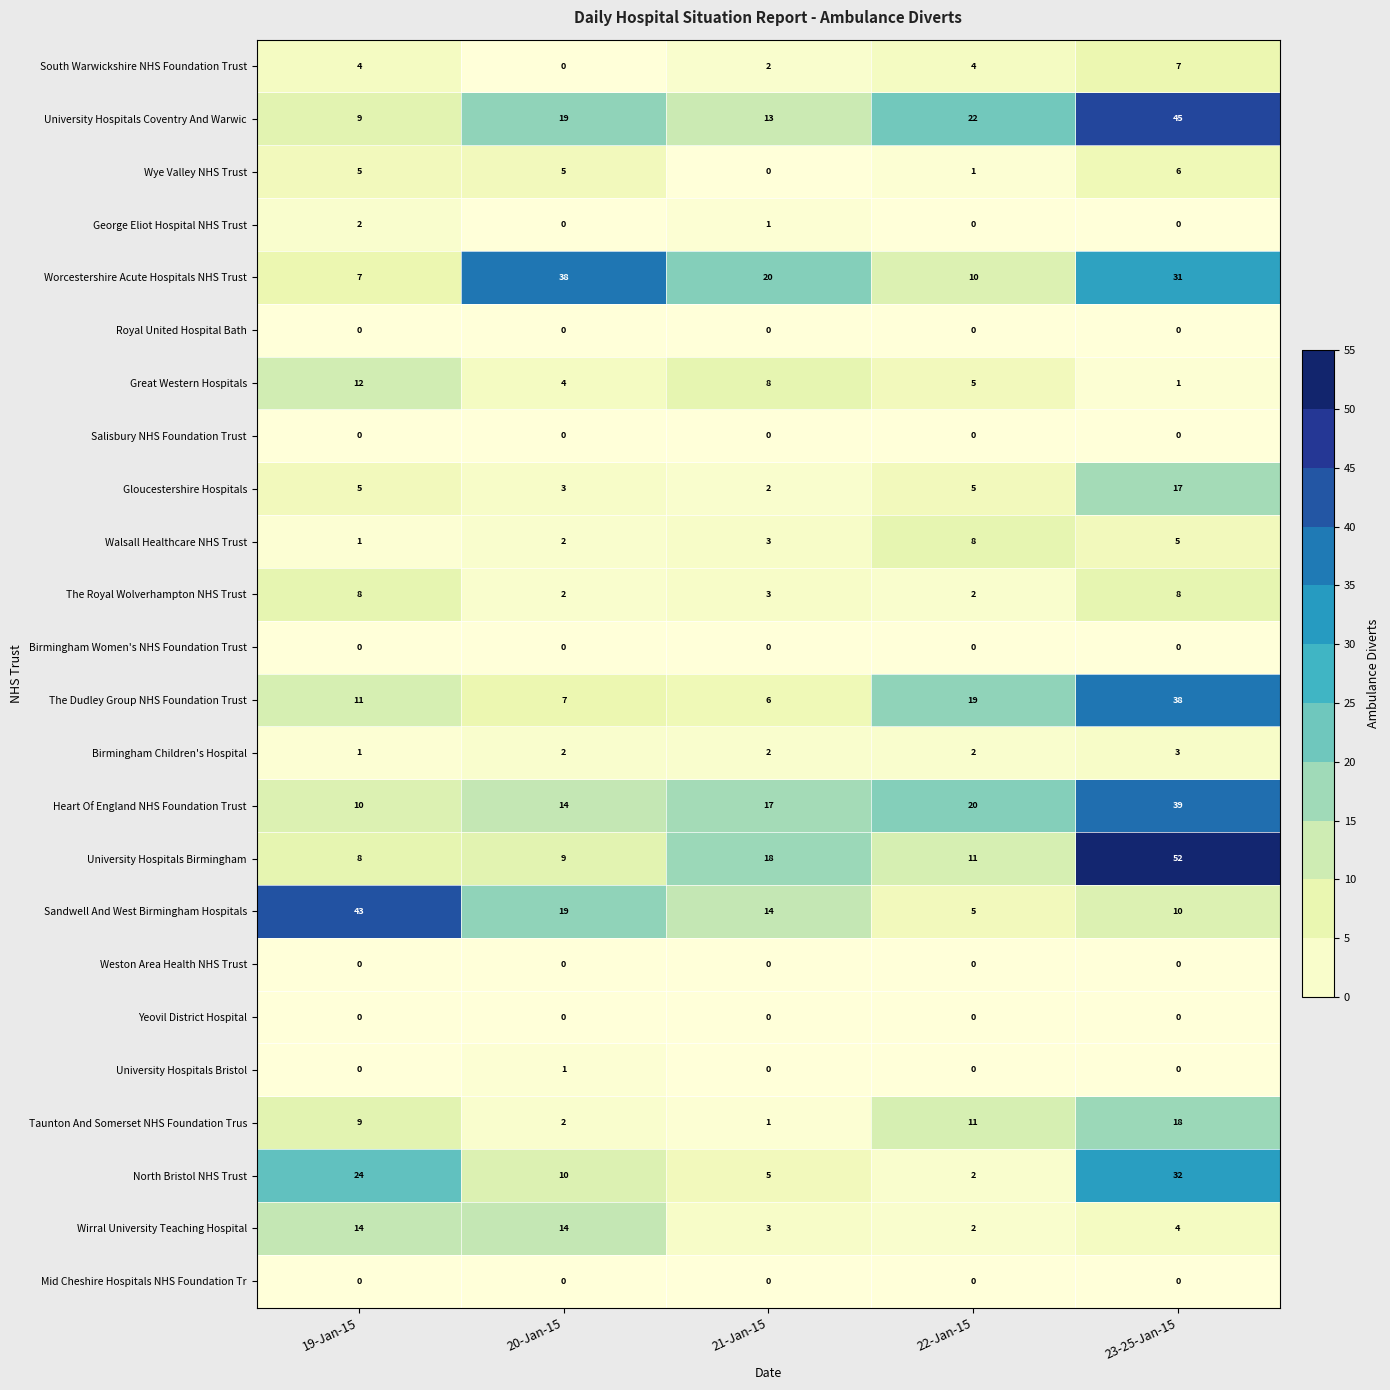

At which category does the chart reach its peak across all series?

23-25-Jan-15